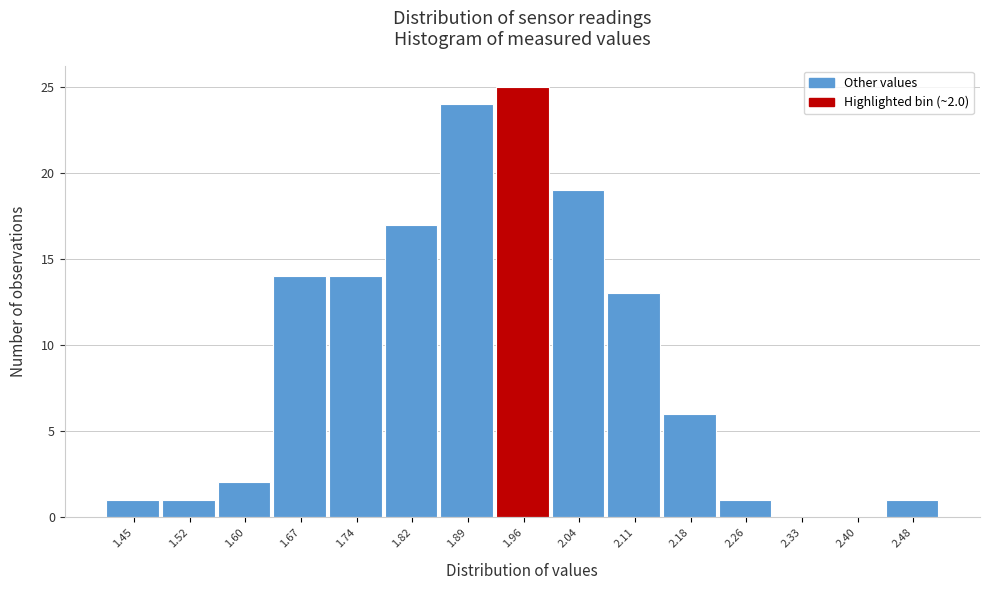

Reading left to right, extract all data points from this chart.

1.45=1	1.52=1	1.60=2	1.67=14	1.74=14	1.82=17	1.89=24	1.96=25	2.04=19	2.11=13	2.18=6	2.26=1	2.33=0	2.40=0	2.48=1